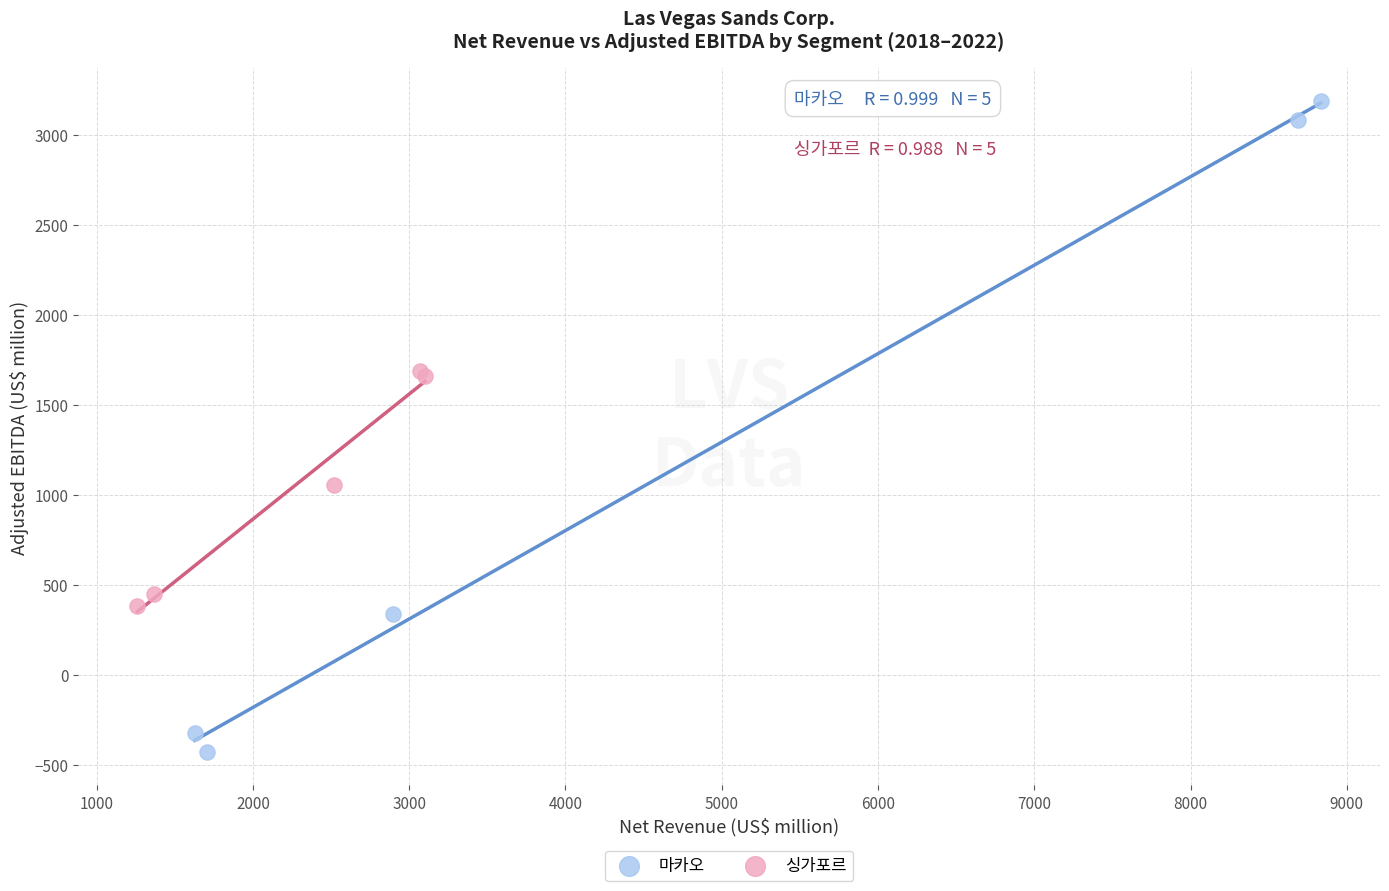

Which series contains the lowest Y value?

마카오